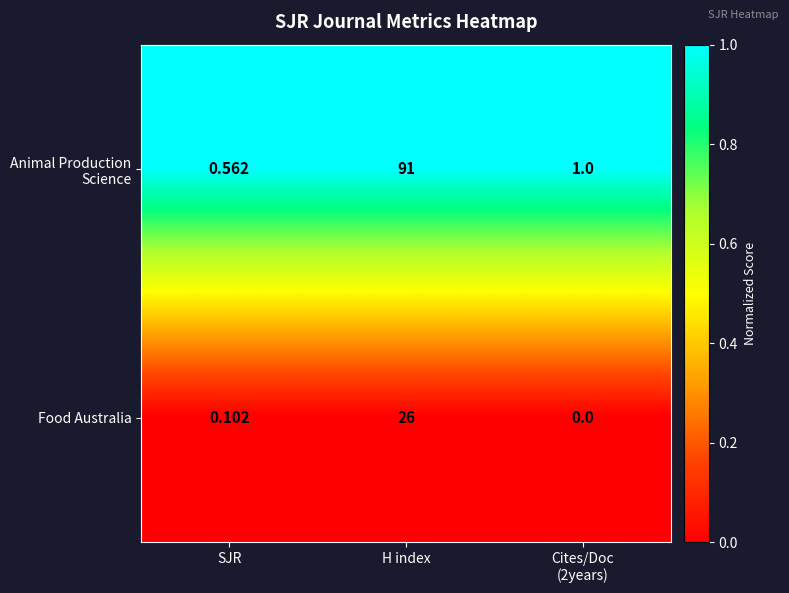

Which category has the highest value across all series?

H index